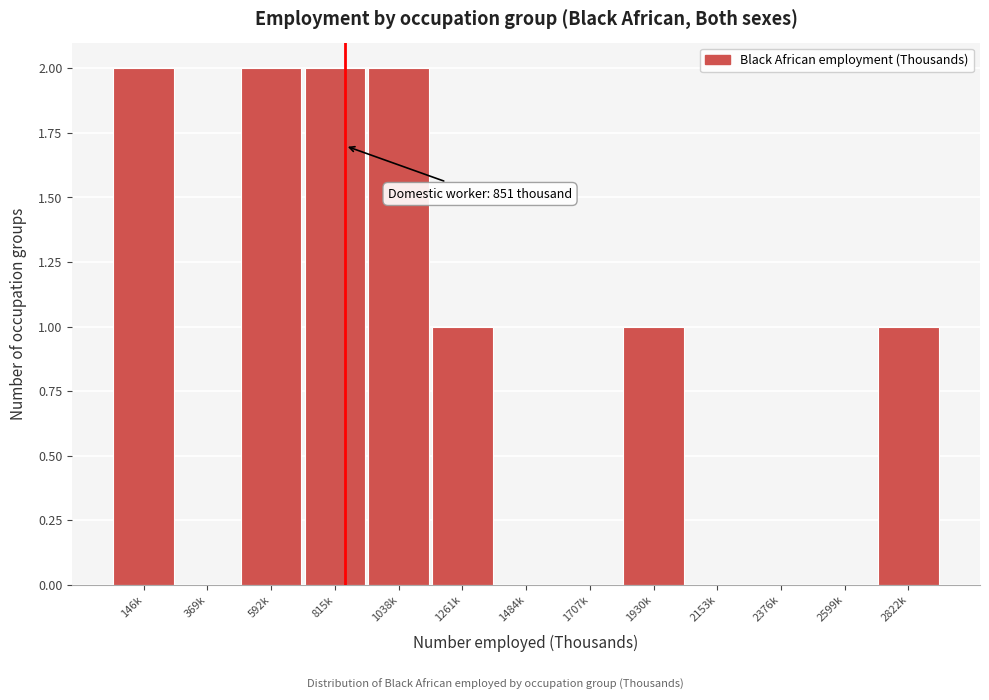

Reading left to right, transcribe all the data shown in this chart.

146k=2	369k=0	592k=2	815k=2	1038k=2	1261k=1	1484k=0	1707k=0	1930k=1	2153k=0	2376k=0	2599k=0	2822k=1